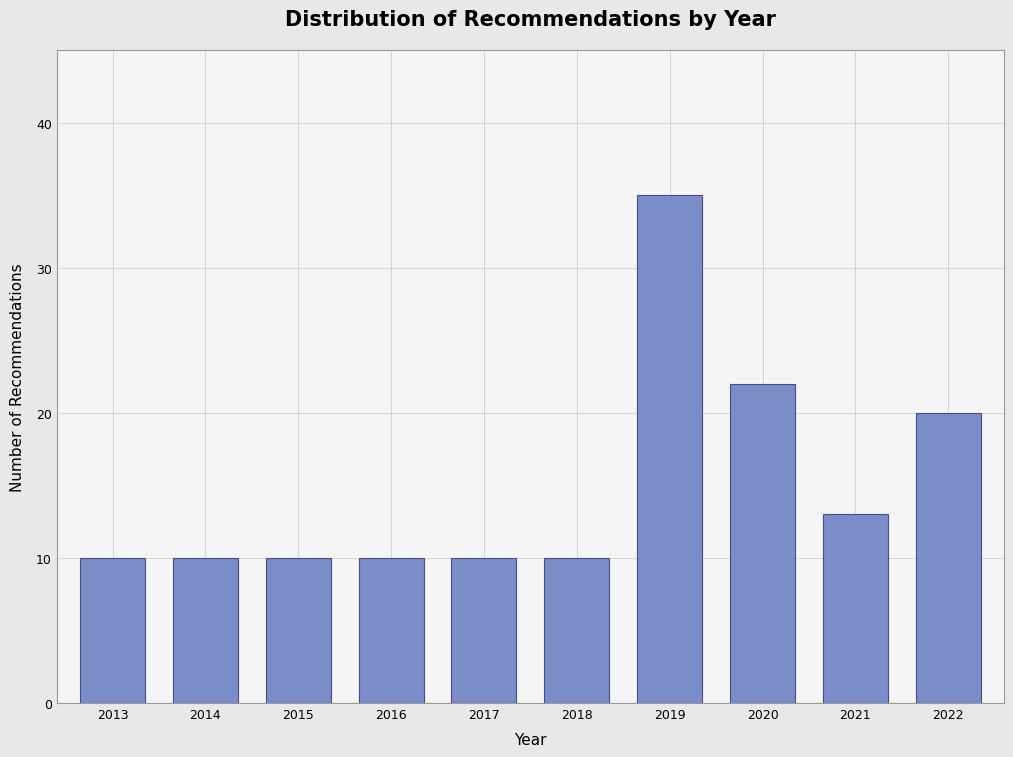

Reading left to right, transcribe all the data shown in this chart.

2013=10	2014=10	2015=10	2016=10	2017=10	2018=10	2019=35	2020=22	2021=13	2022=20